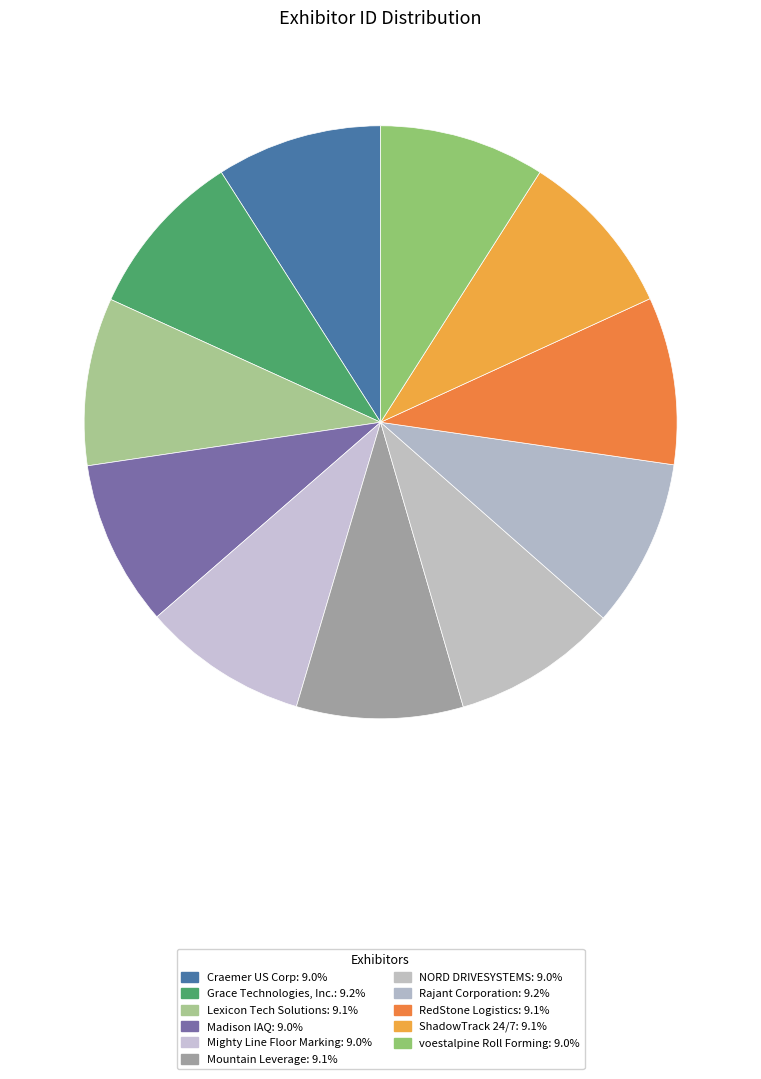

How many slices are in this pie chart?

11